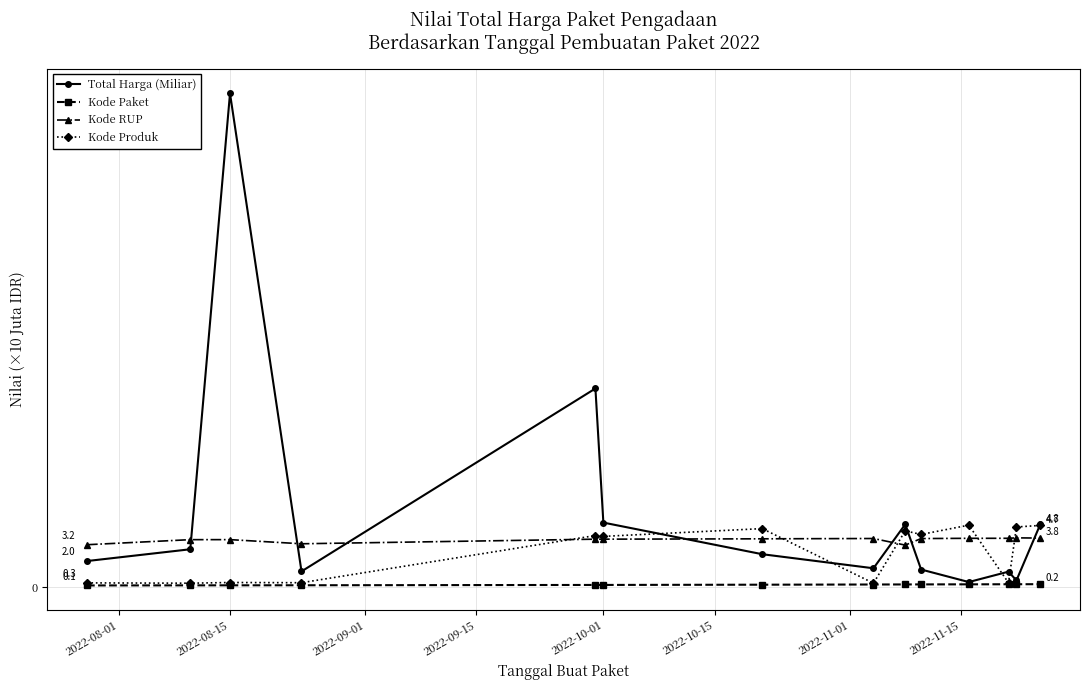

What are all the series names shown in the legend?

Total Harga (Miliar), Kode Paket, Kode RUP, Kode Produk